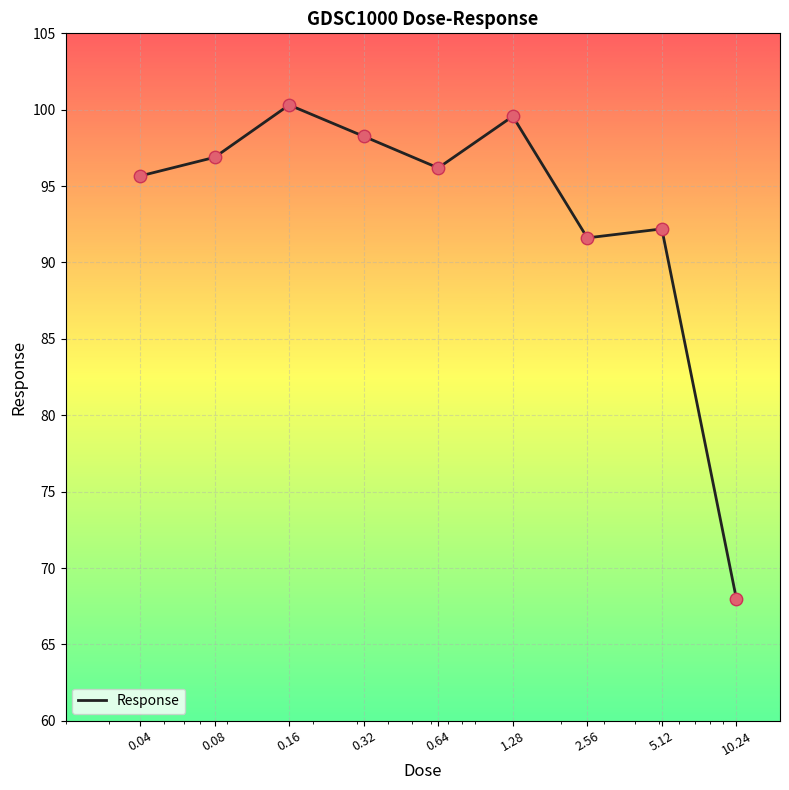

What is the difference between the maximum and minimum values?

32.3